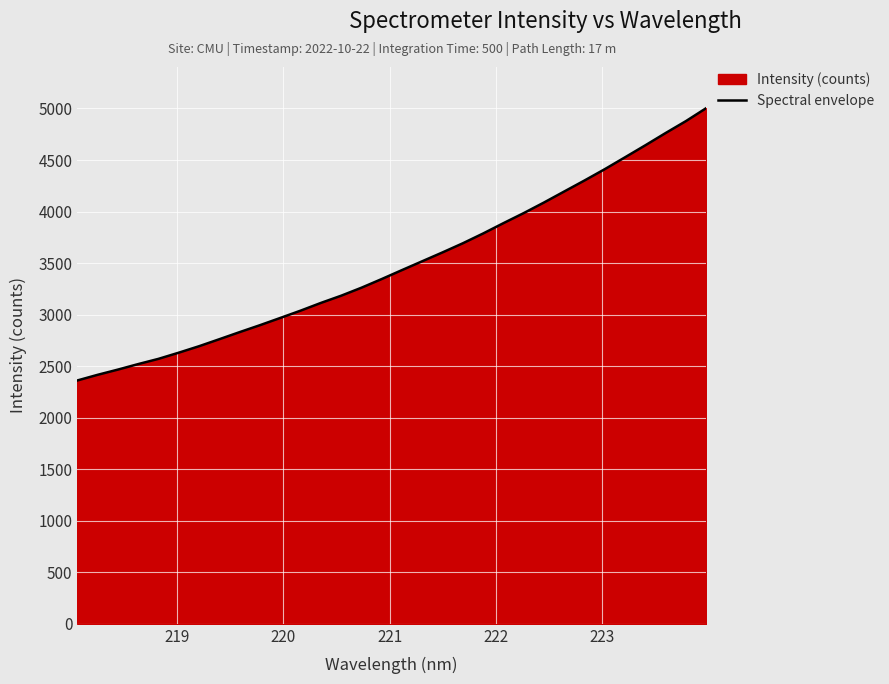

What is the maximum value shown in the chart?

5003.3